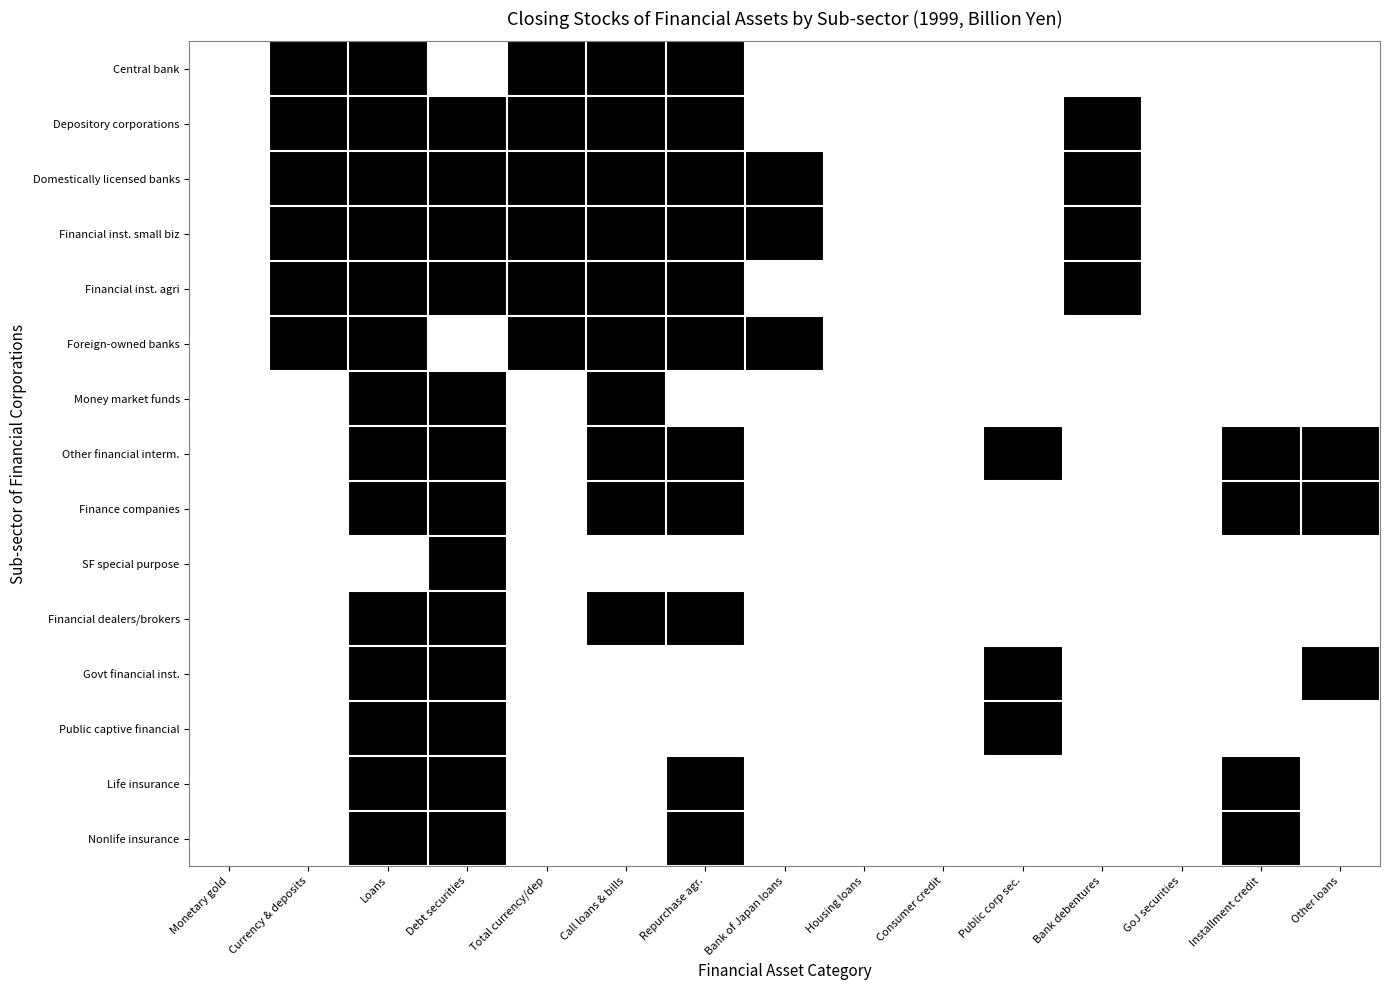

How many data points does each series have?

15